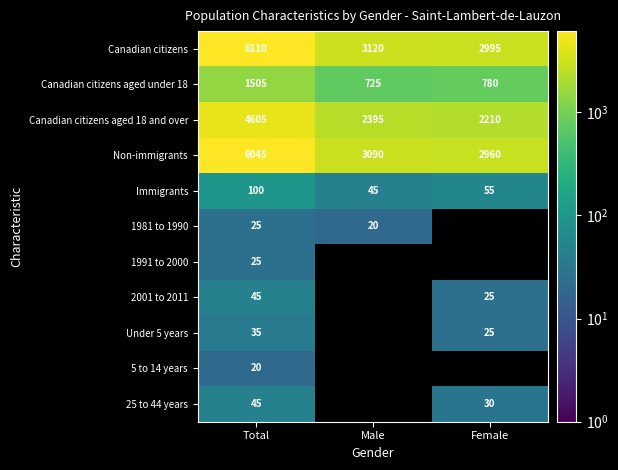

What is the difference between the highest and lowest values at Total?

6090